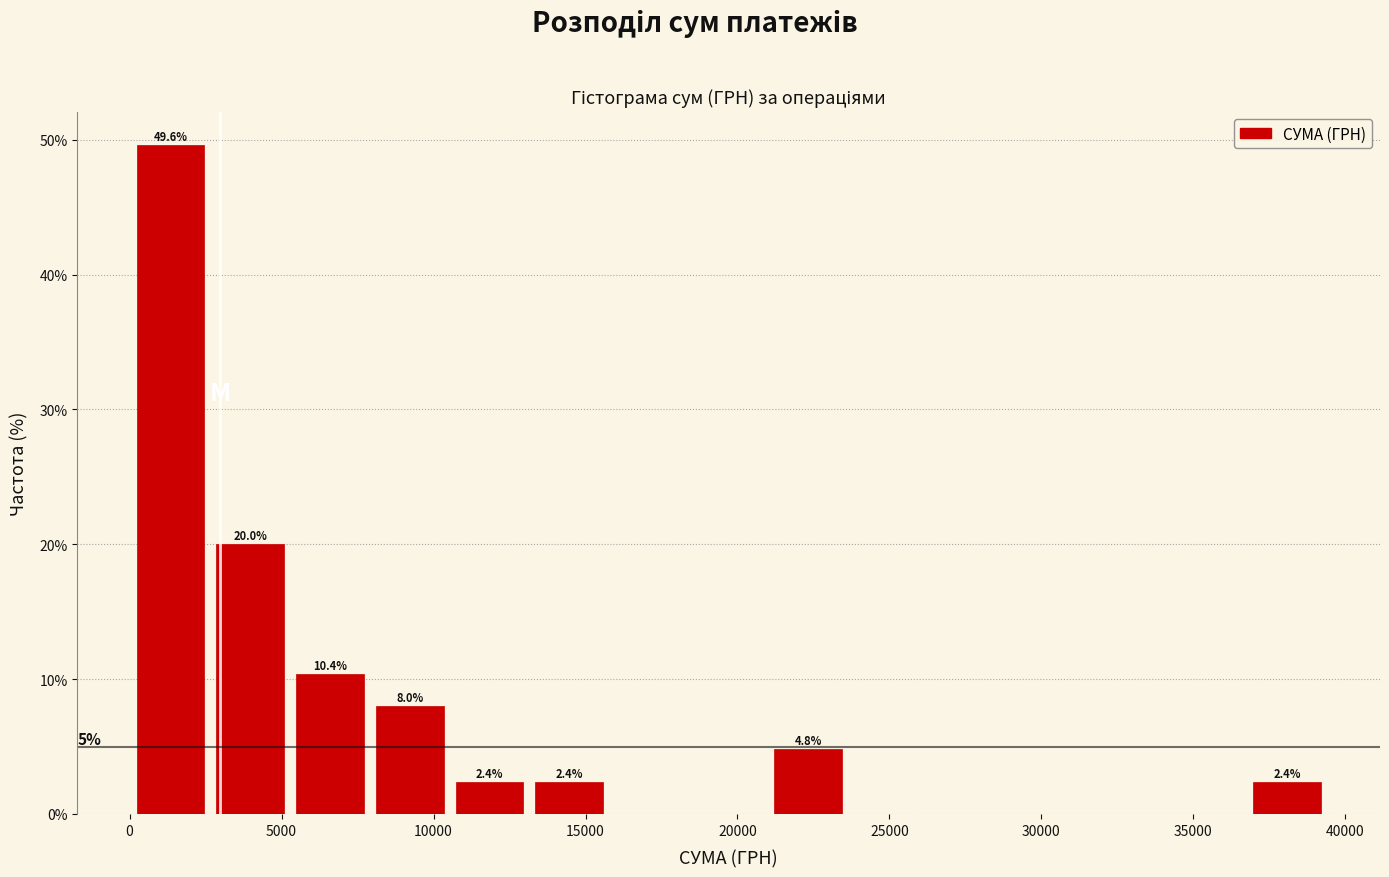

Which range on the x-axis has the tallest bar?

0 to 2500